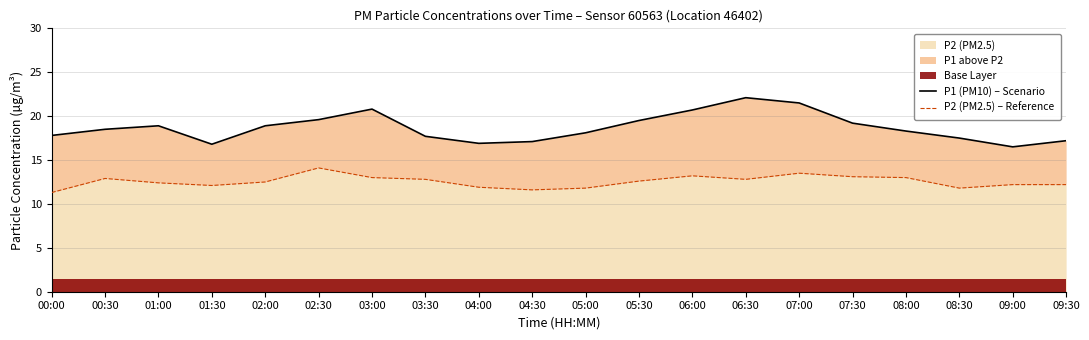

How many lines are shown in the chart?

2